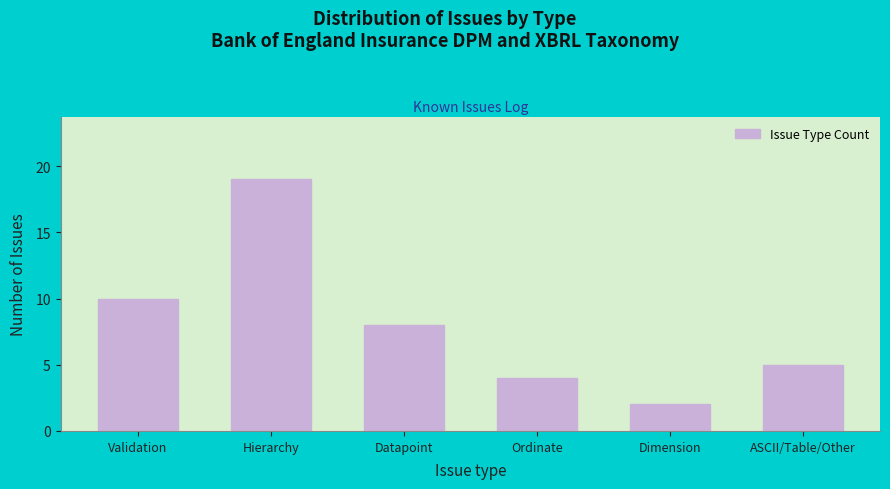

Reading left to right, what are all the values shown in this chart?

10	19	8	4	2	5